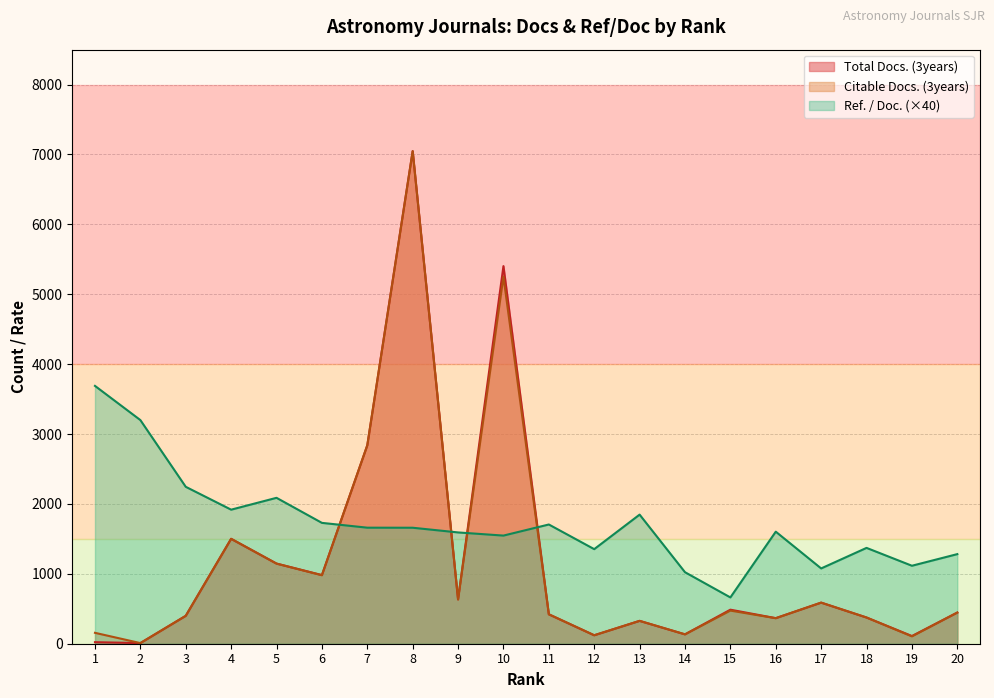

How many intersections are there between Citable Docs. (3years) and Ref. / Doc.?

4